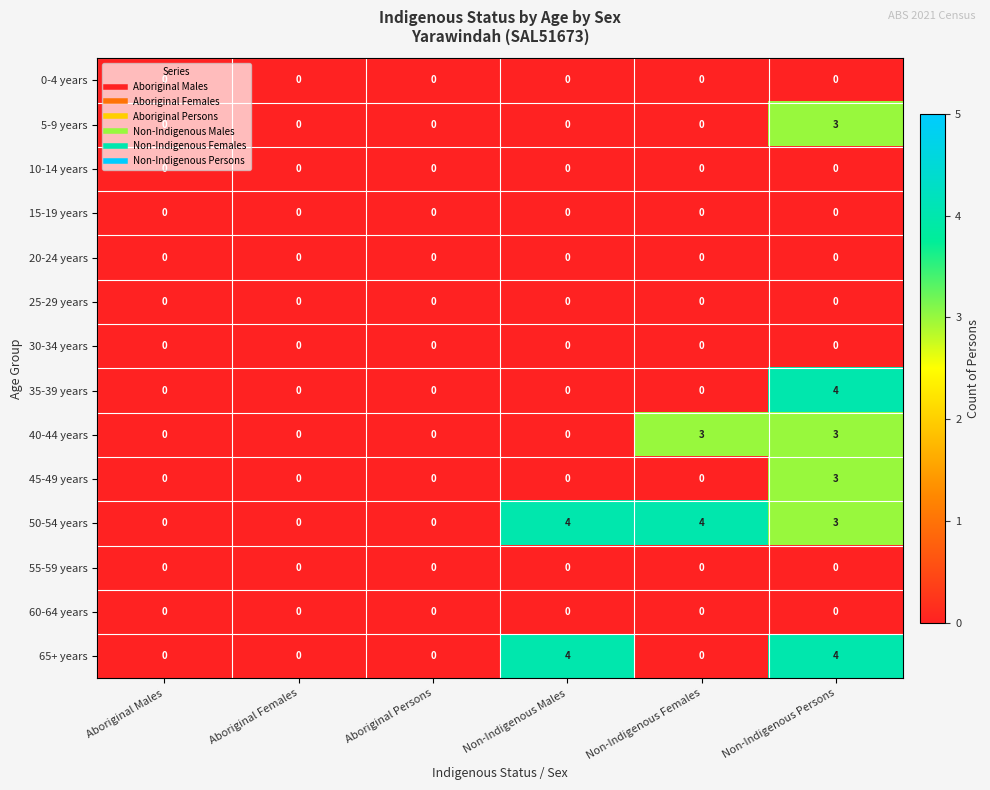

Which series changed the most between Aboriginal Persons and Non-Indigenous Females?

50-54 years